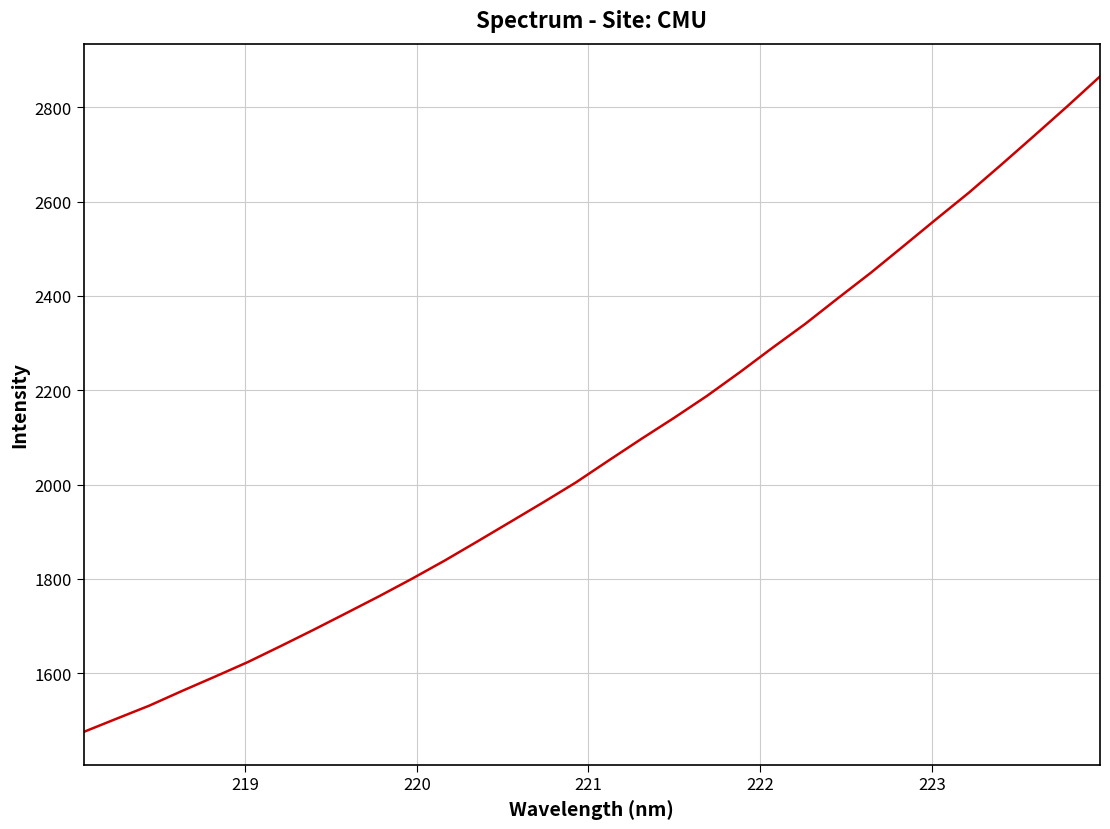

What is the greatest value displayed?

2865.7